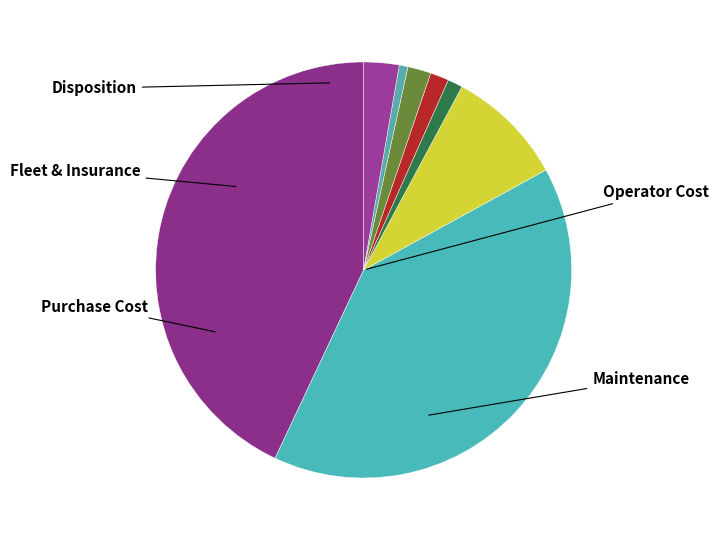

How many segments does this pie chart have?

8